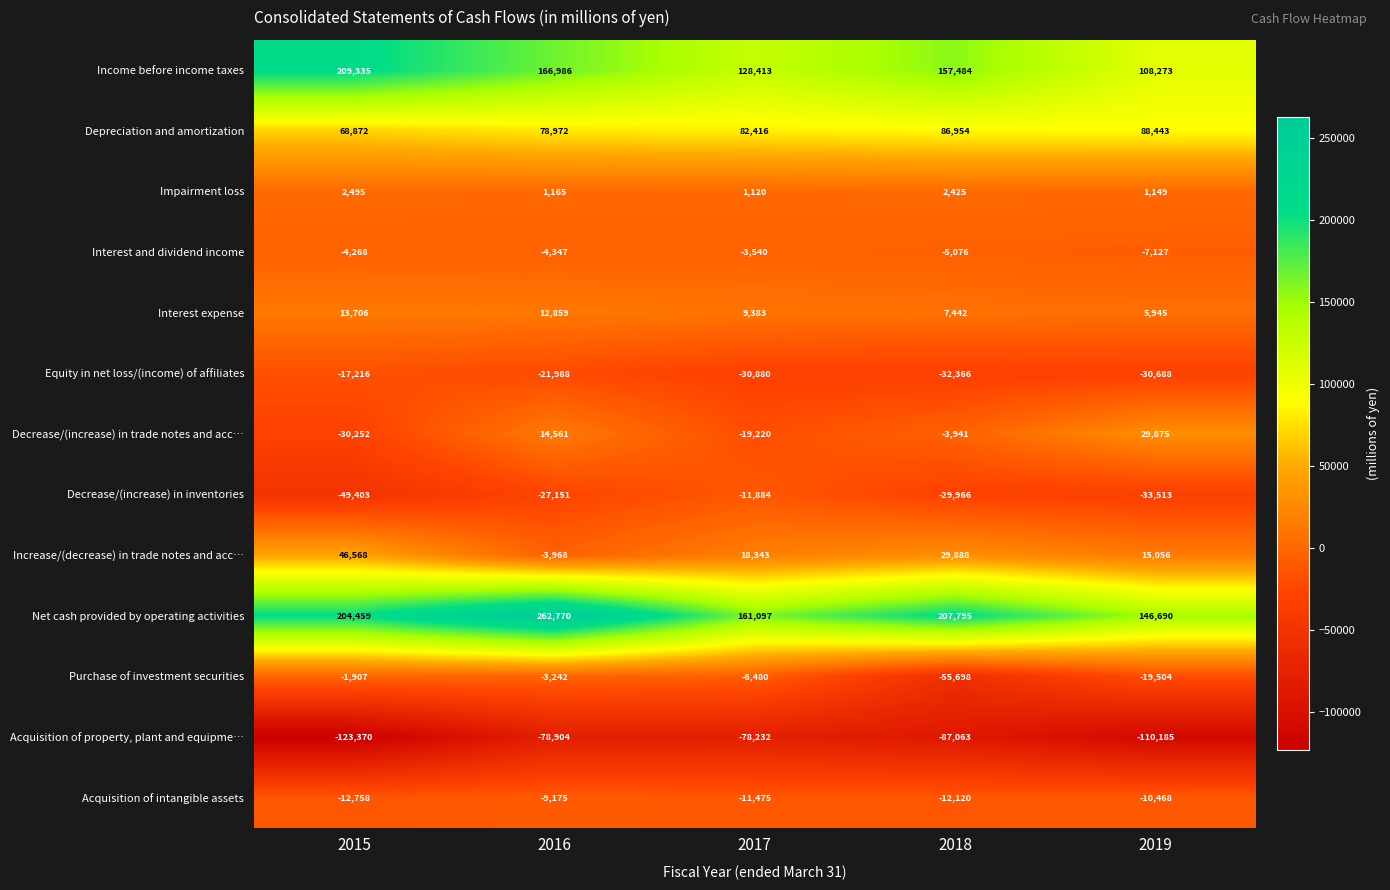

What is the minimum value for Interest expense?

5945